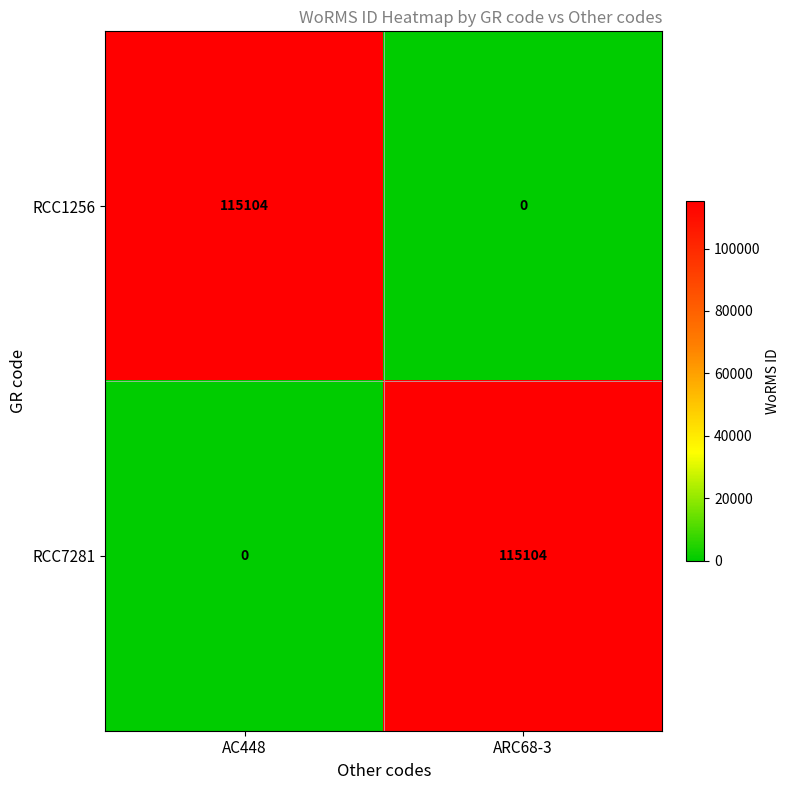

Is it true that RCC7281 equals 41629 at AC448?

False